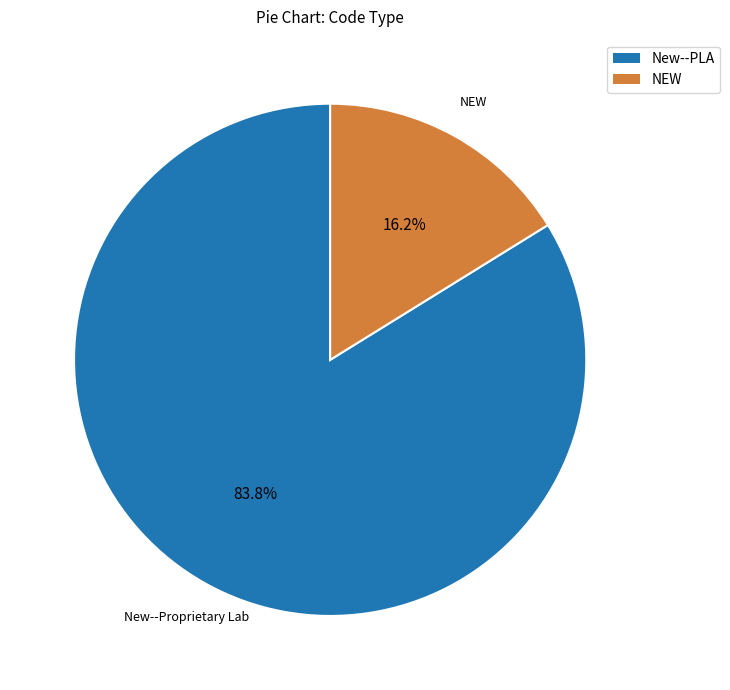

Between NEW and New--PLA, which is larger?

New--PLA